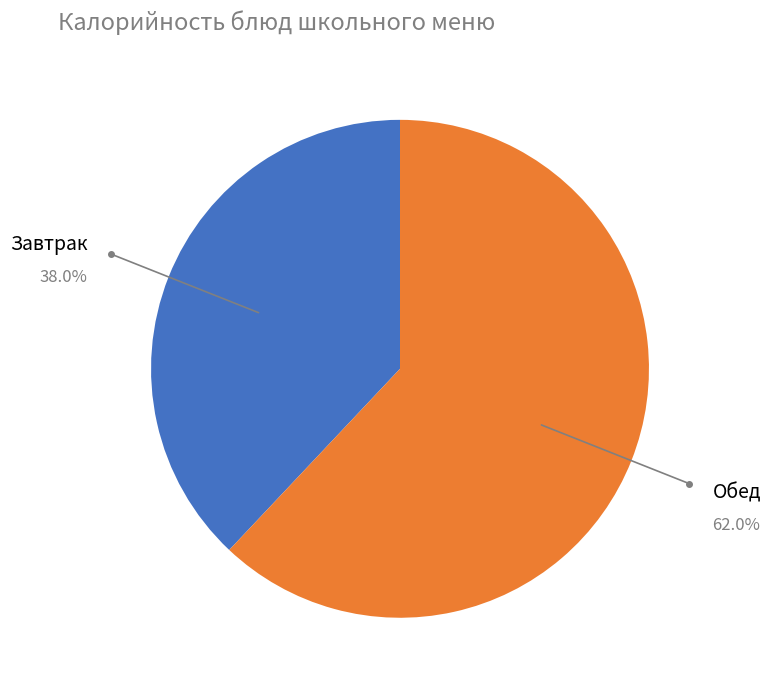

Is there a majority slice in this chart?

Yes